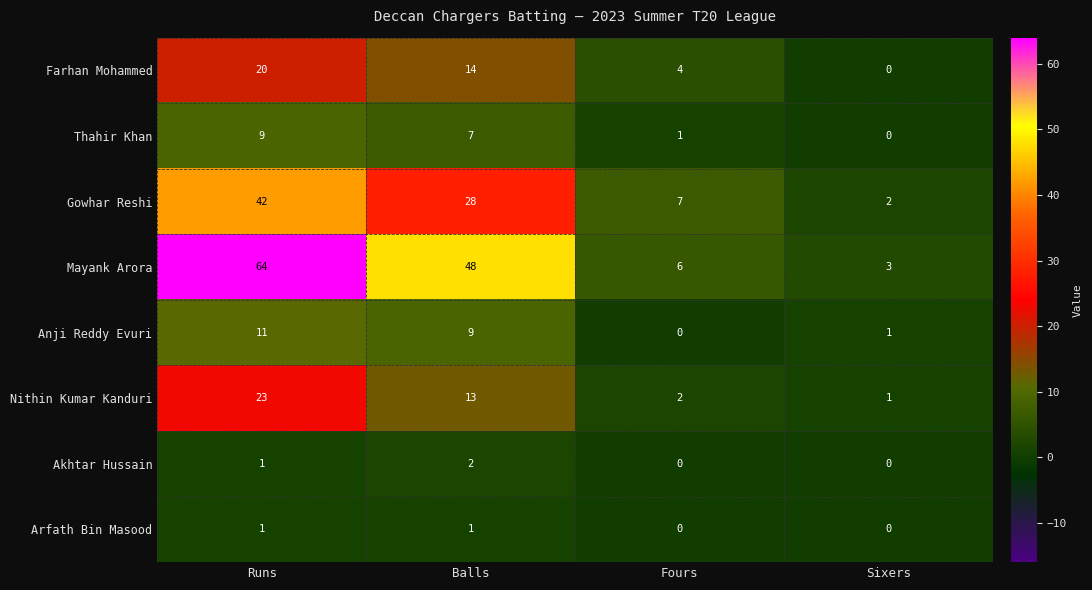

The value of Akhtar Hussain at Balls is 2. True or false?

True